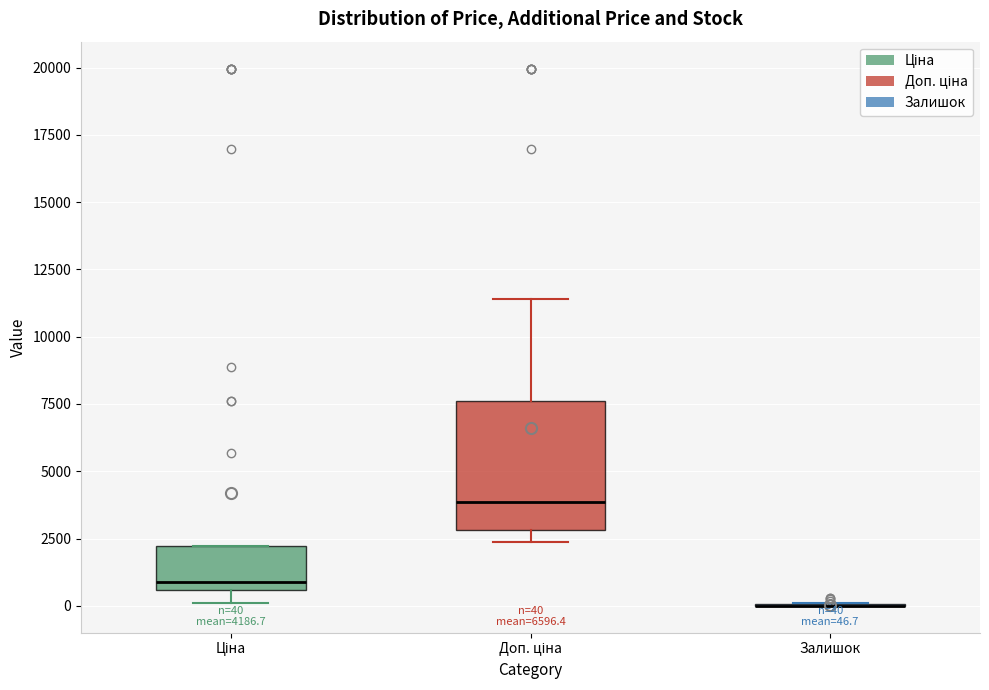

Which box is the tallest, from its lower edge to its upper edge?

Доп. ціна